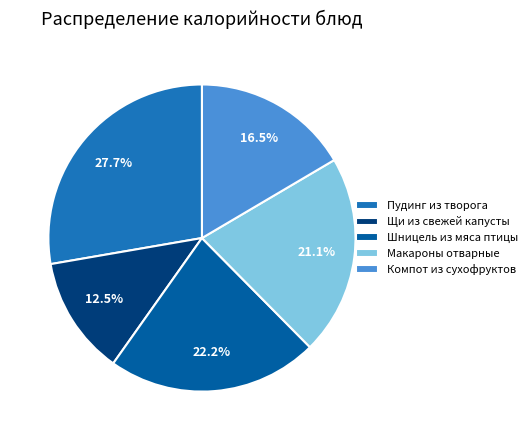

How many segments does this pie chart have?

5